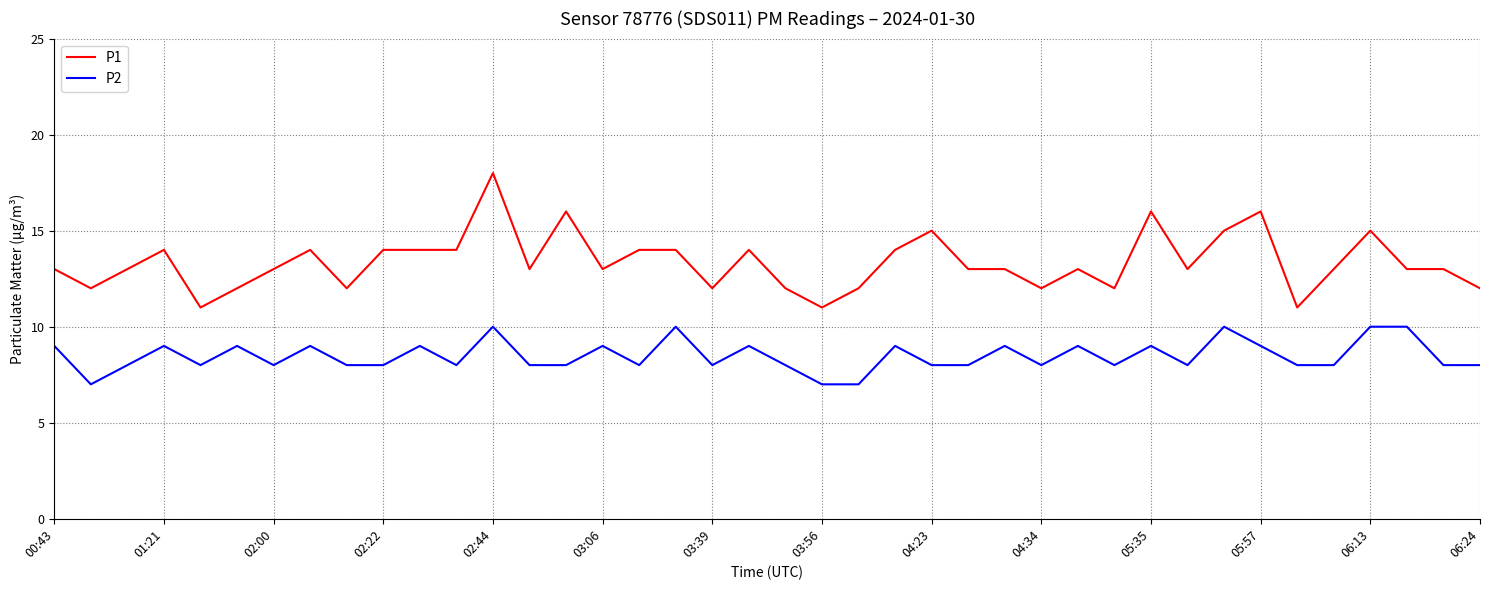

What is the minimum value shown in the chart?

7